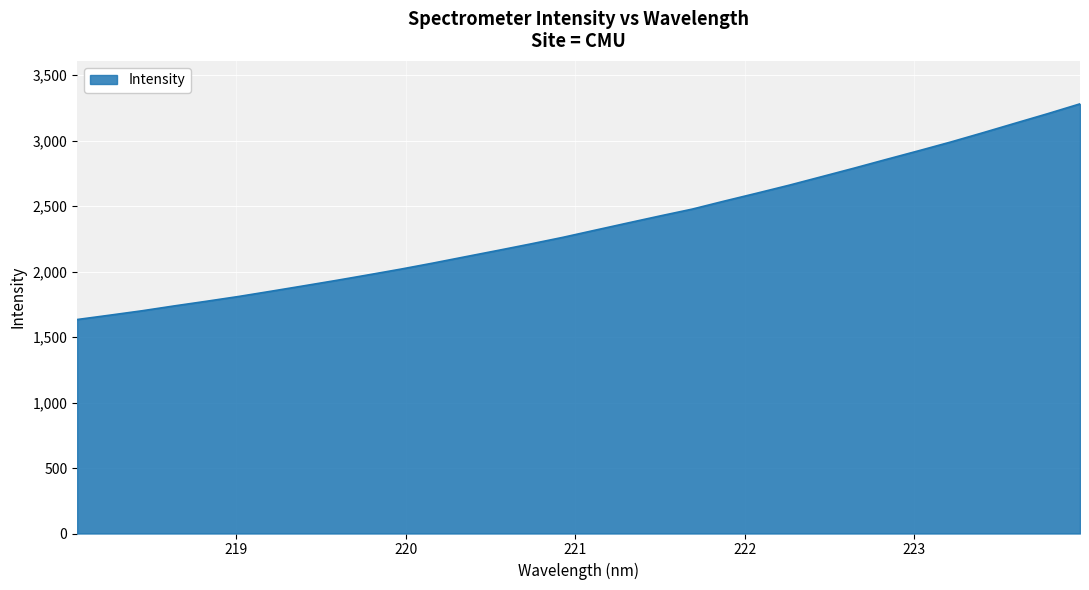

What is the minimum value shown in the chart?

1634.0